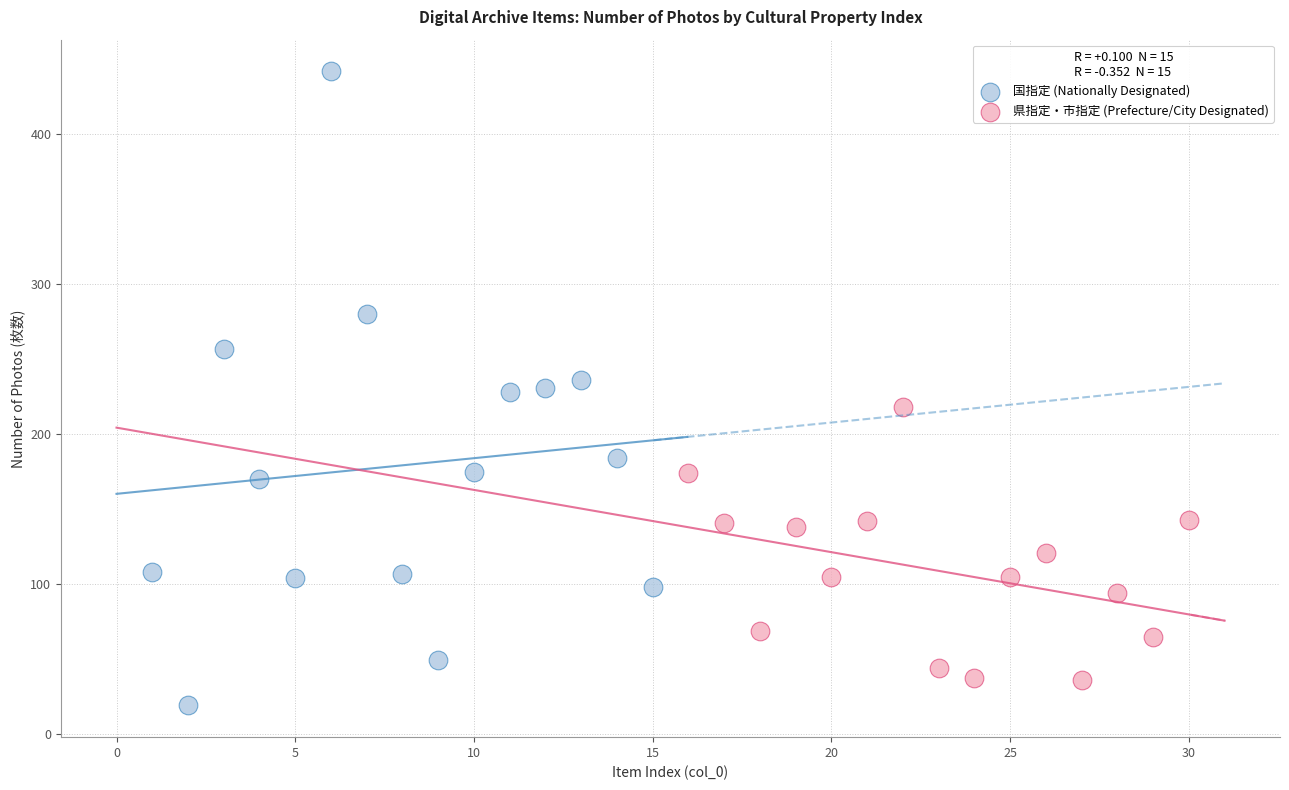

What are all the series names shown in the legend?

国指定 (Nationally Designated), 県指定・市指定 (Prefecture/City Designated)